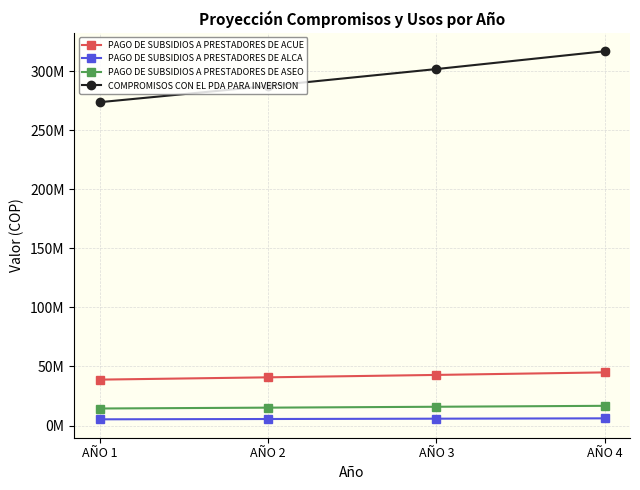

Does the chart have visible grid lines?

Yes